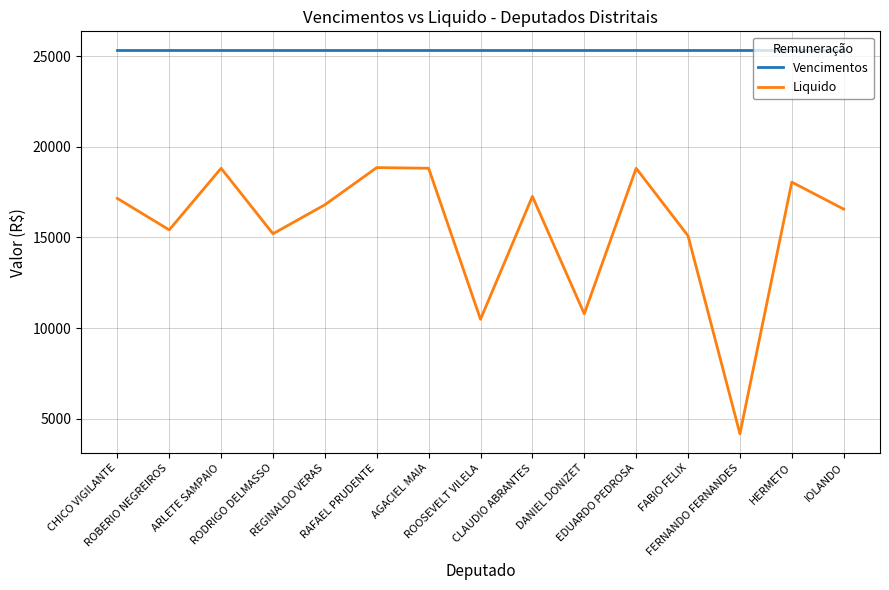

True or false: Liquido and Vencimentos cross at least once.

False